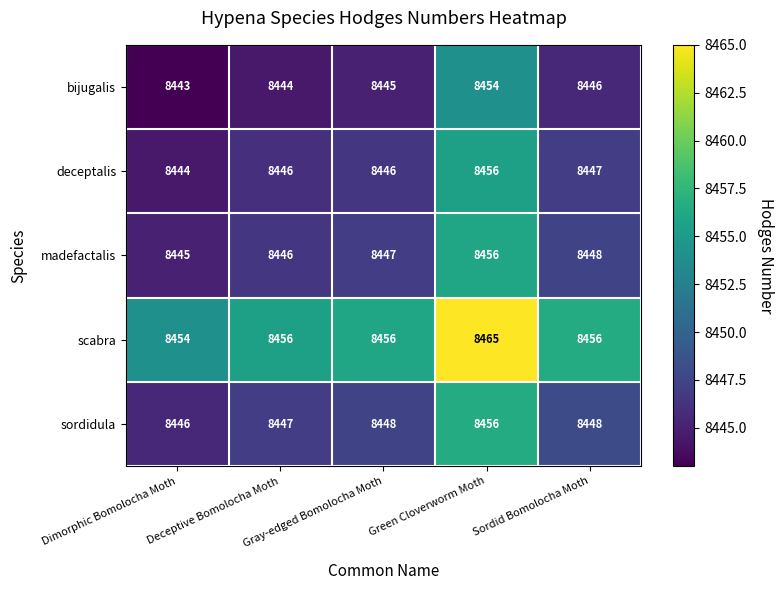

Which series has the widest spread of values?

deceptalis